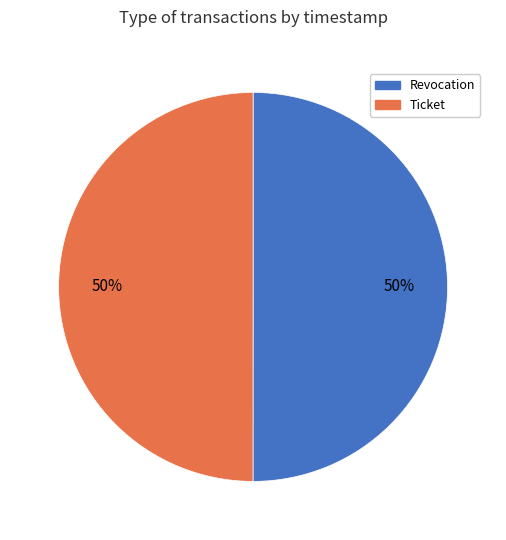

To the nearest percent, what portion does Ticket represent?

50%